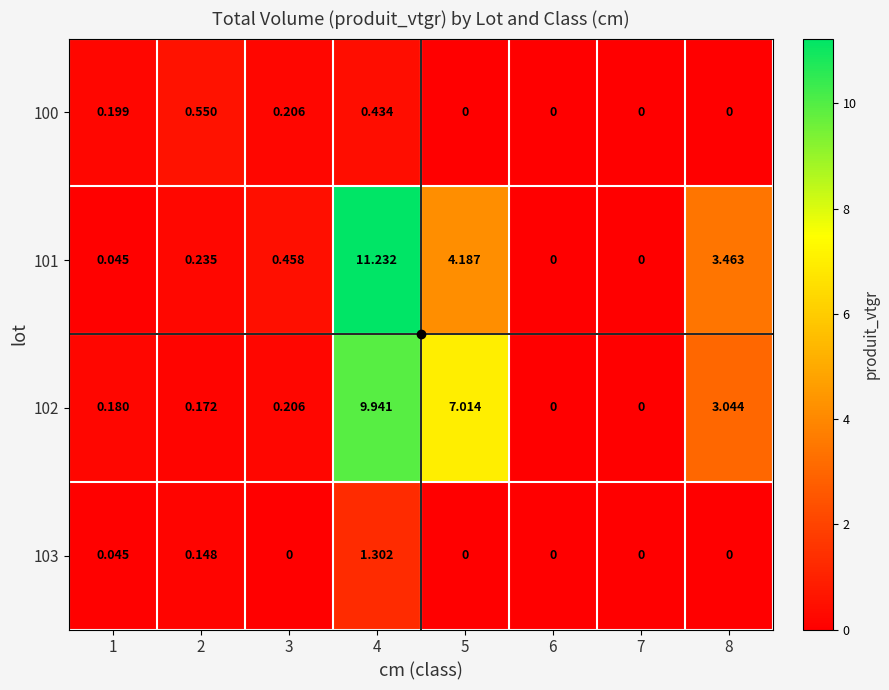

Is the value of 100 at 8 greater than the value of 103 at 4?

No